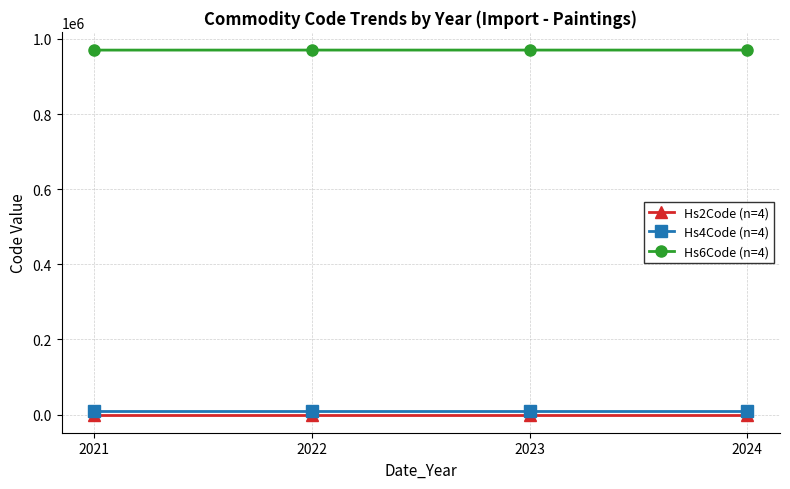

What is the approximate value of Hs4Code (n=4) at 2024?

9701